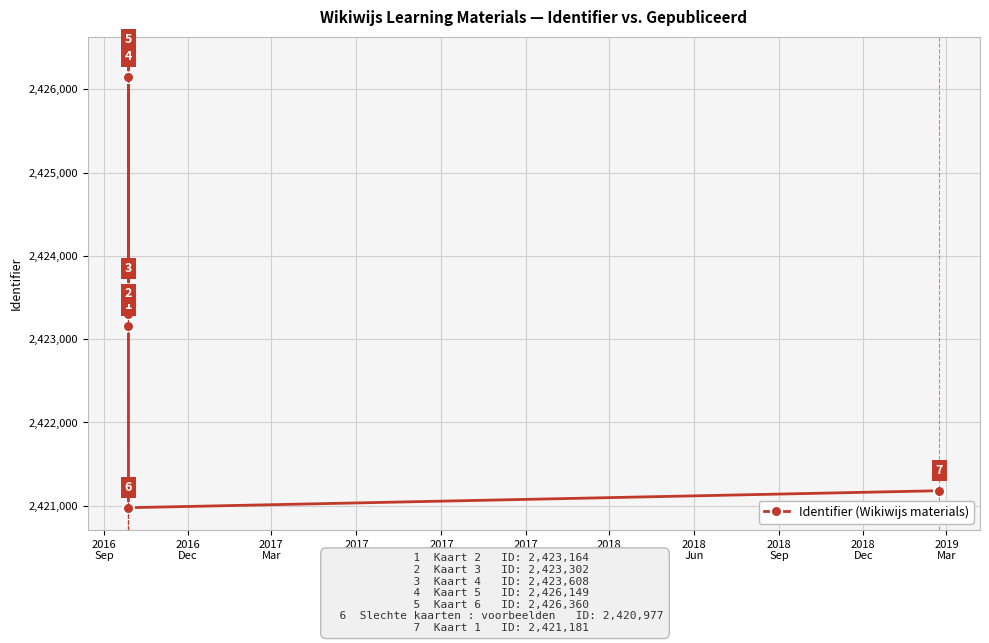

Between 2016
Dec and 2017
Dec, which is larger?

2016
Dec